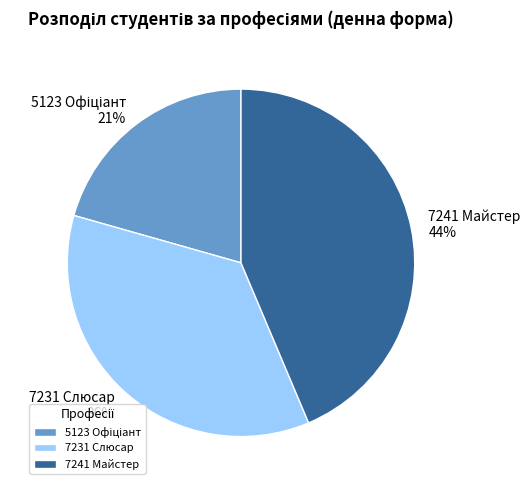

True or false: 7241 Майстер accounts for 52% of the total.

False